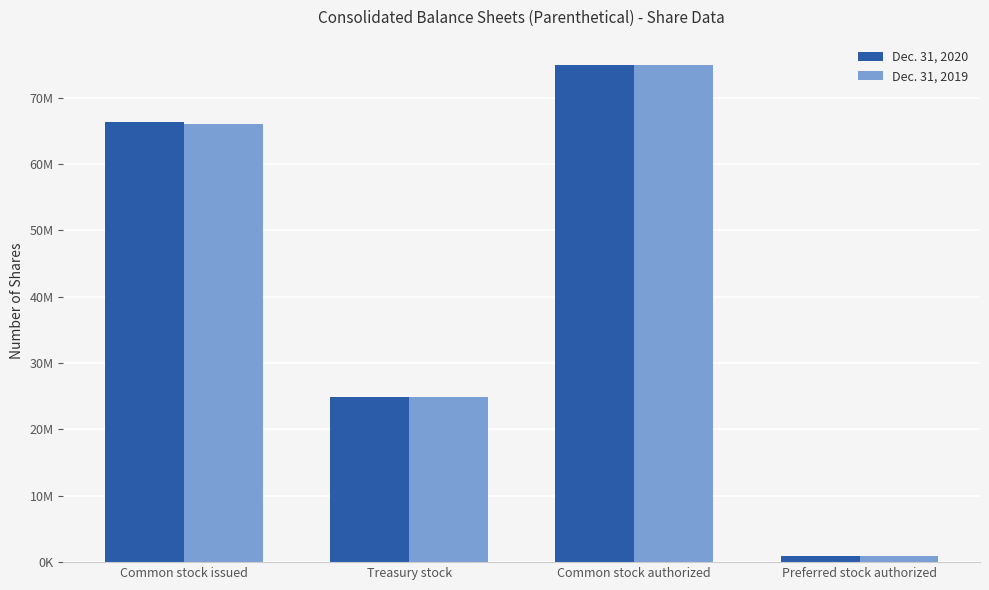

At which label is Dec. 31, 2020 closest to 38000000?

Treasury stock